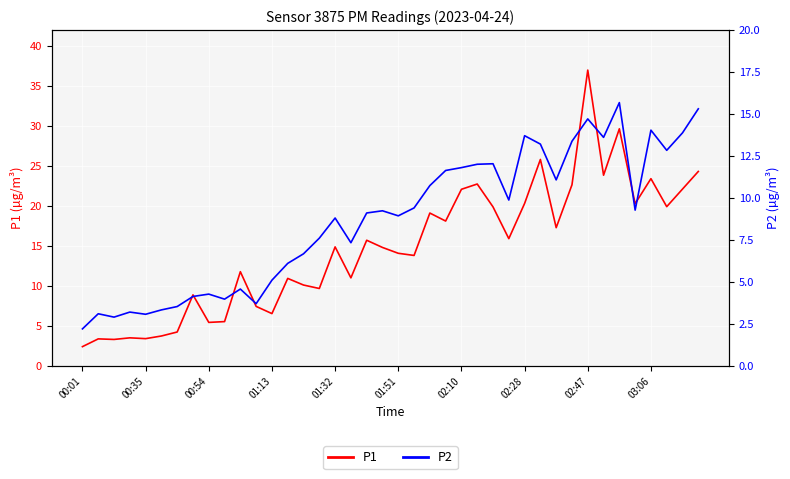

Does the chart display data point markers on the line(s)?

No